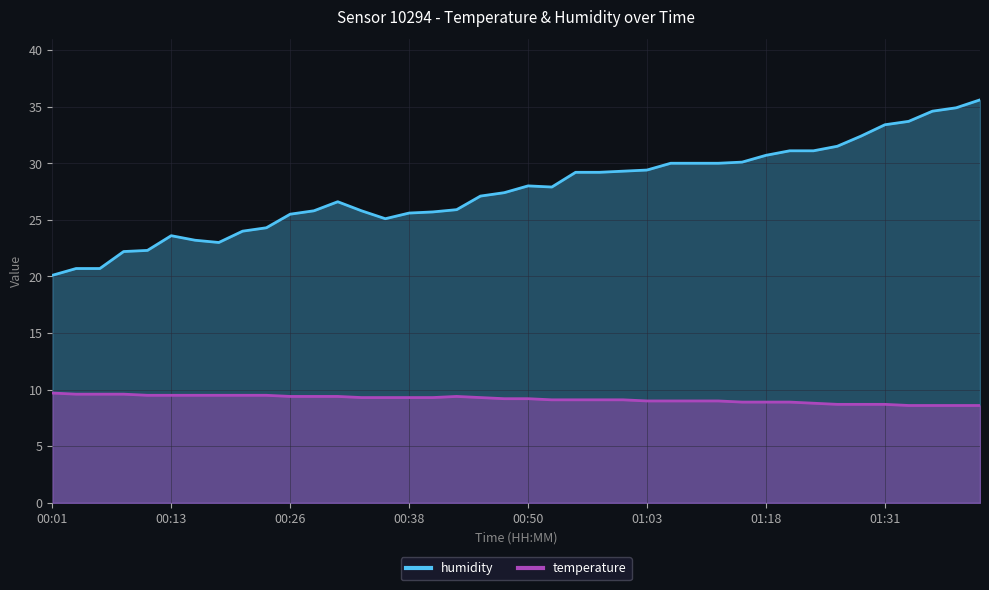

How many lines are shown in the chart?

2